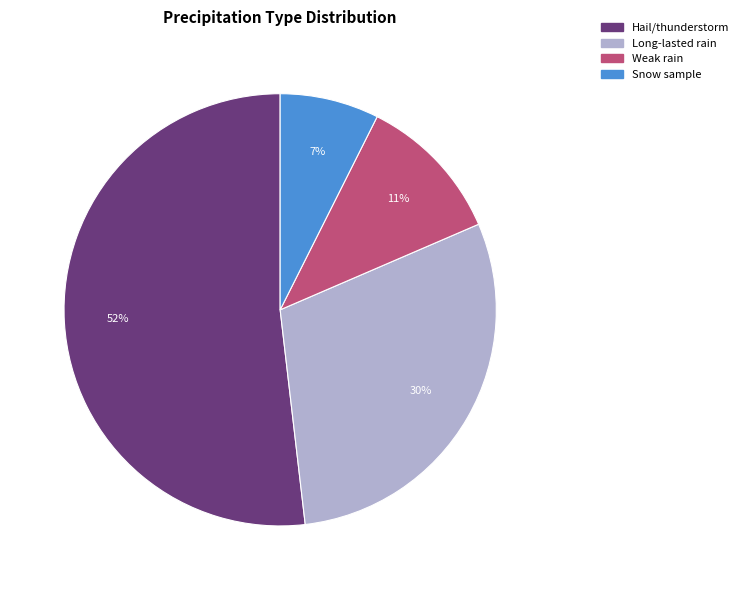

Is there a majority slice in this chart?

Yes